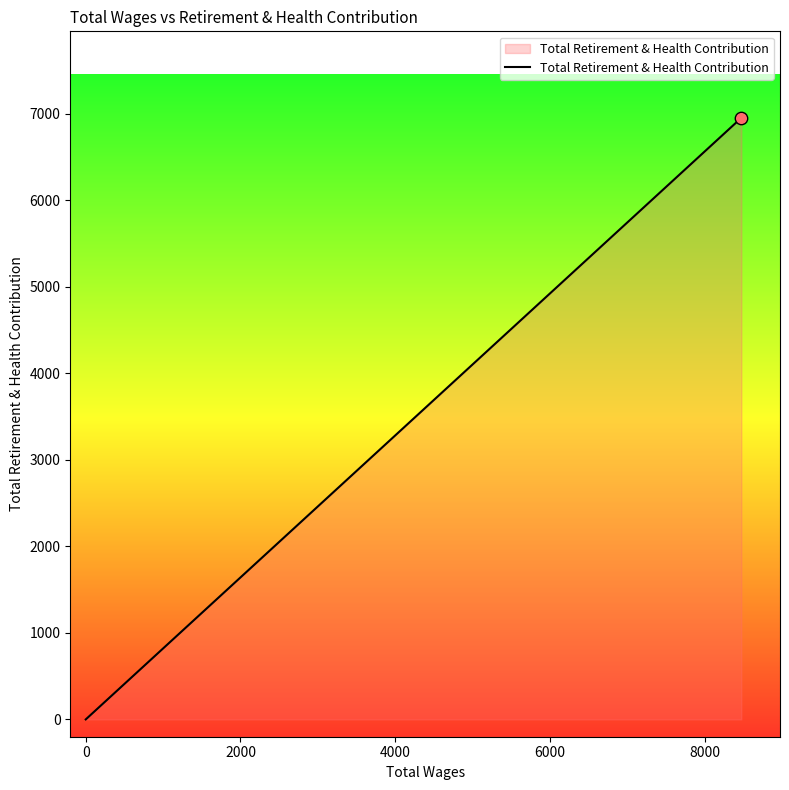

Between 8000 and −2000, which is larger?

8000